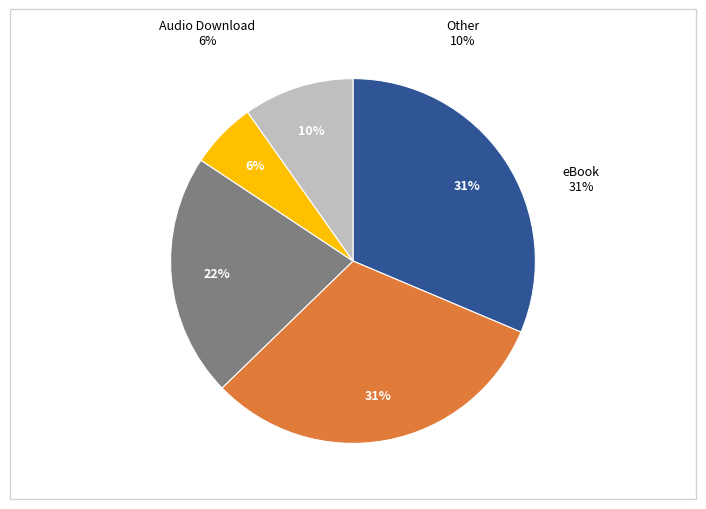

How many segments does this pie chart have?

5